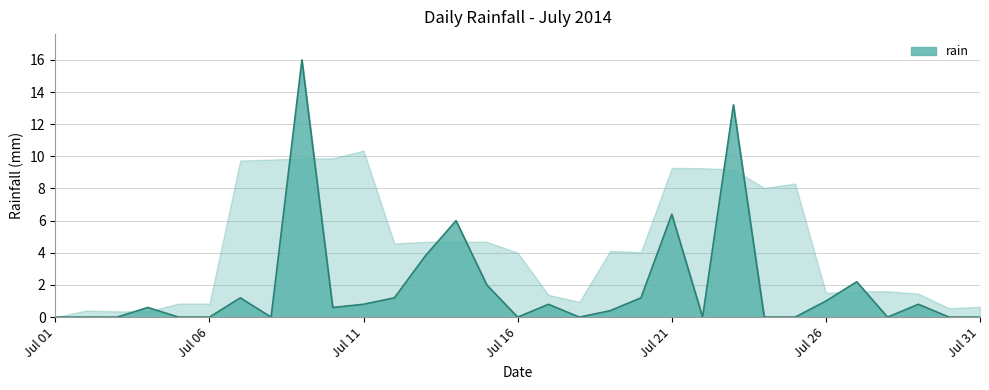

What is the greatest value displayed?

16.0